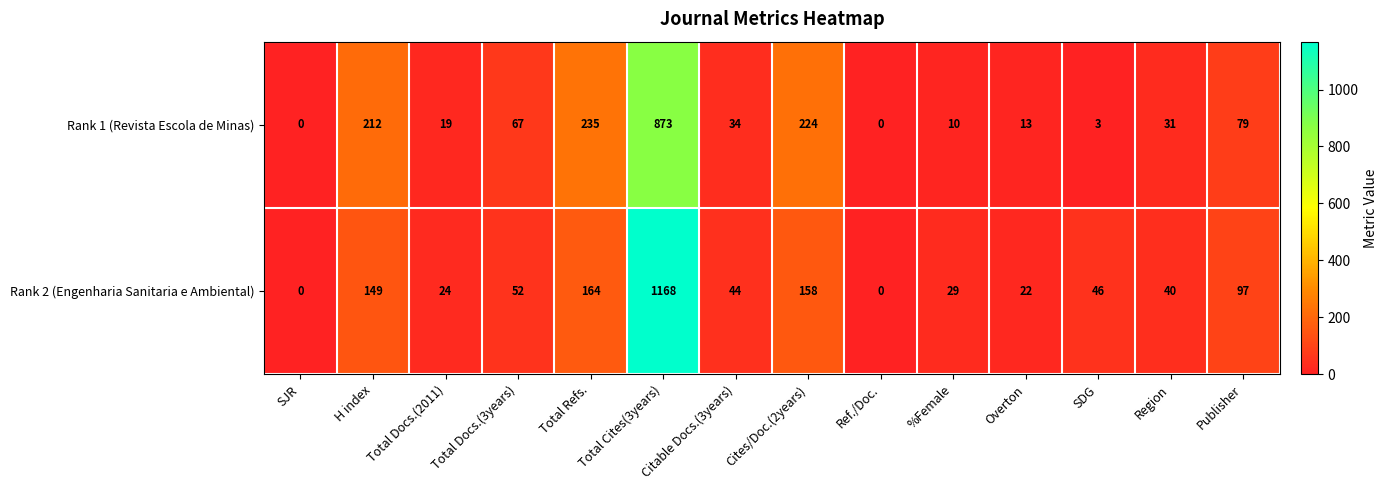

The value of Rank 2 (Engenharia Sanitaria e Ambiental) at Ref./Doc. is 774. True or false?

False